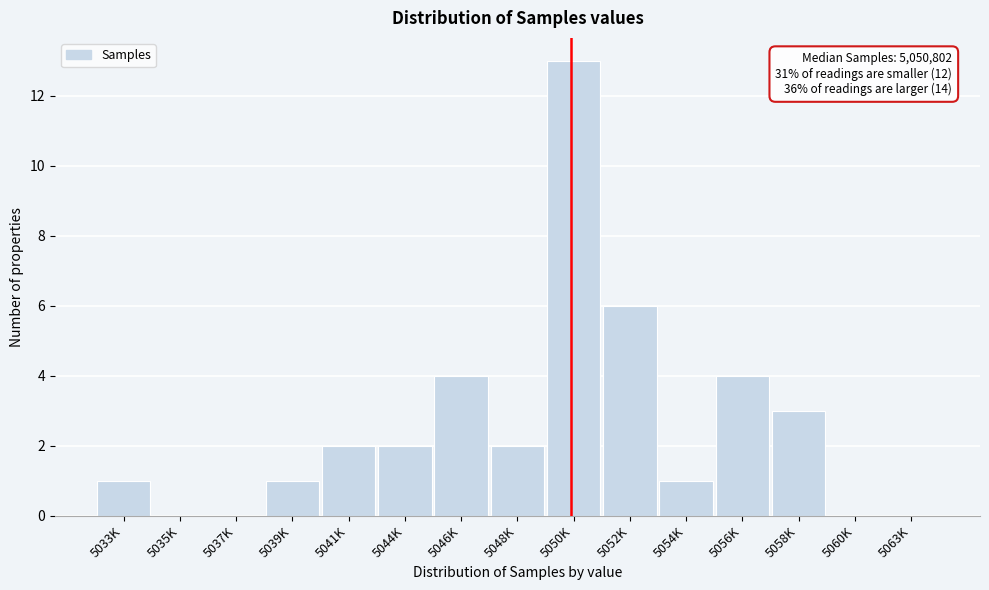

Reading left to right, what are all the values shown in this chart?

5033K=1	5035K=0	5037K=0	5039K=1	5041K=2	5044K=2	5046K=4	5048K=2	5050K=13	5052K=6	5054K=1	5056K=4	5058K=3	5060K=0	5063K=0